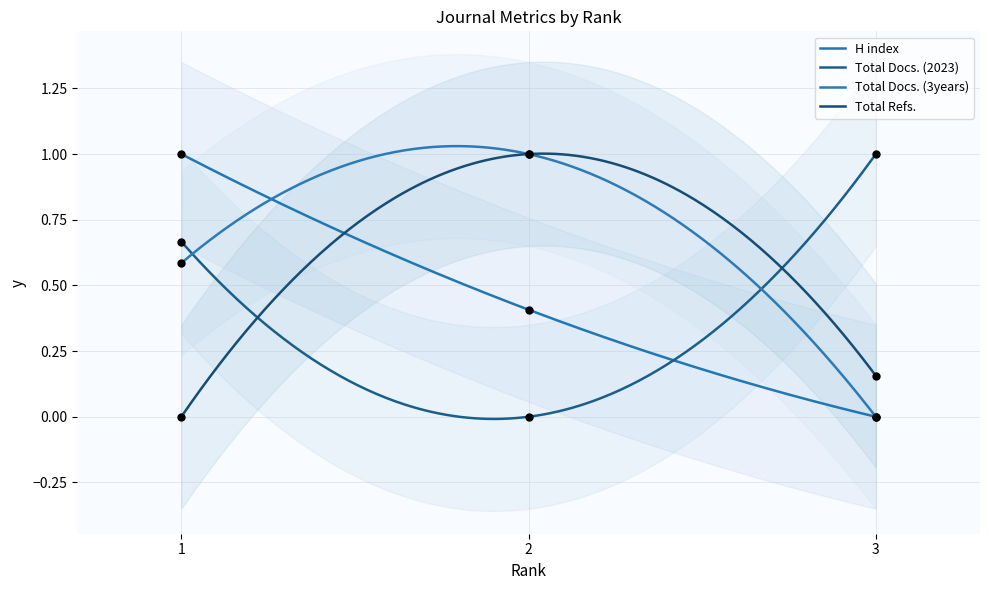

At how many categories does at least one series exceed 0?

3